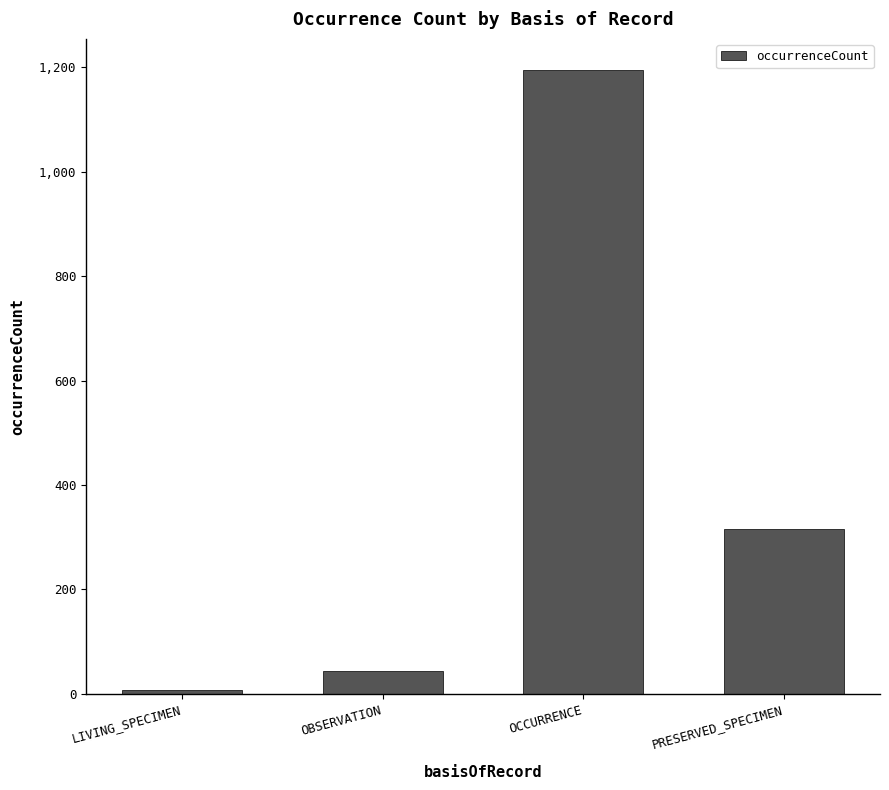

Reading left to right, transcribe all the data shown in this chart.

LIVING_SPECIMEN=7	OBSERVATION=44	OCCURRENCE=1195	PRESERVED_SPECIMEN=316